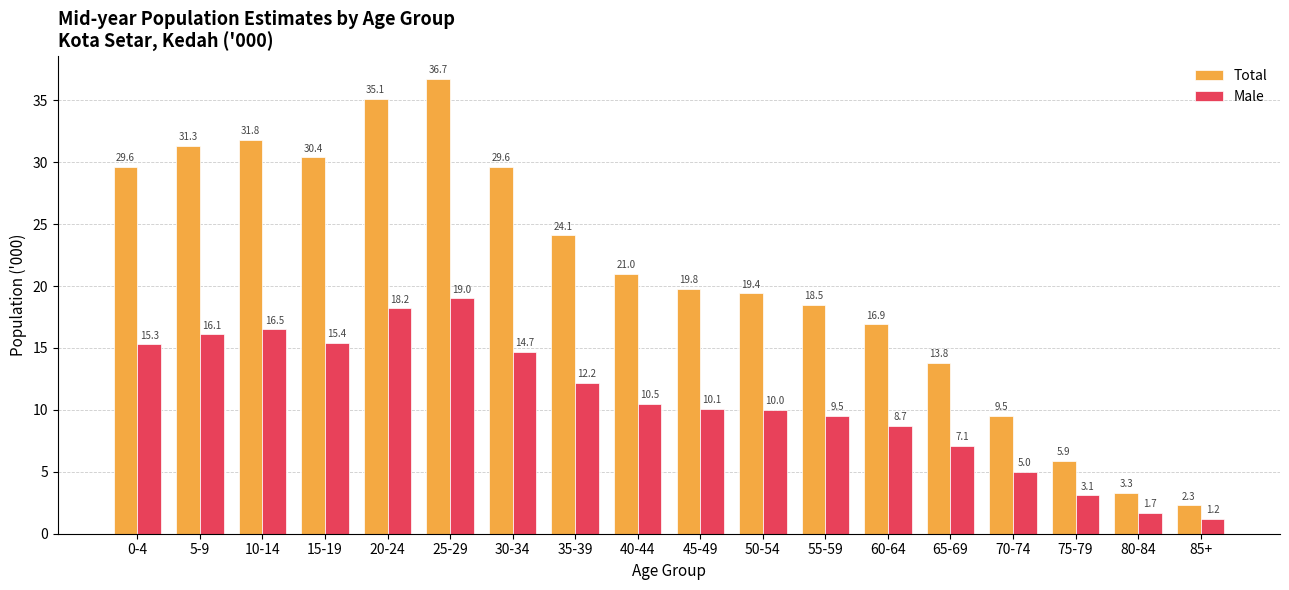

What is the sum of the Male values at 70-74 and 30-34?

19.7